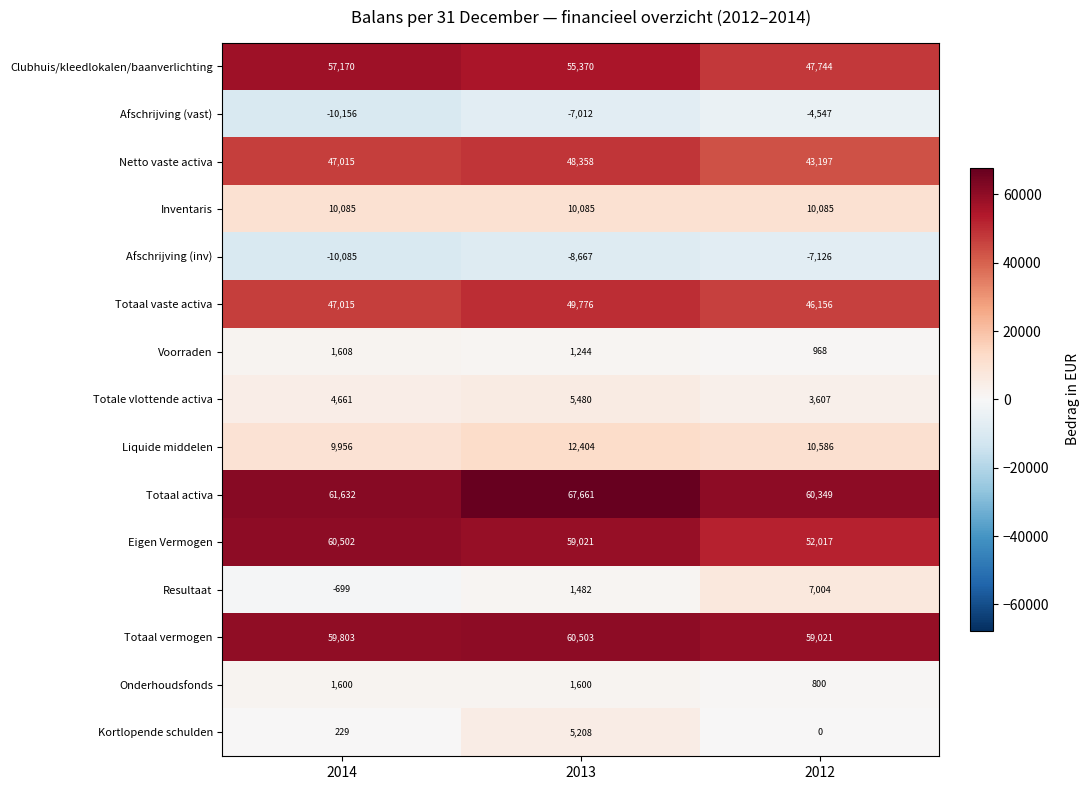

At how many categories does at least one series exceed 47661?

3